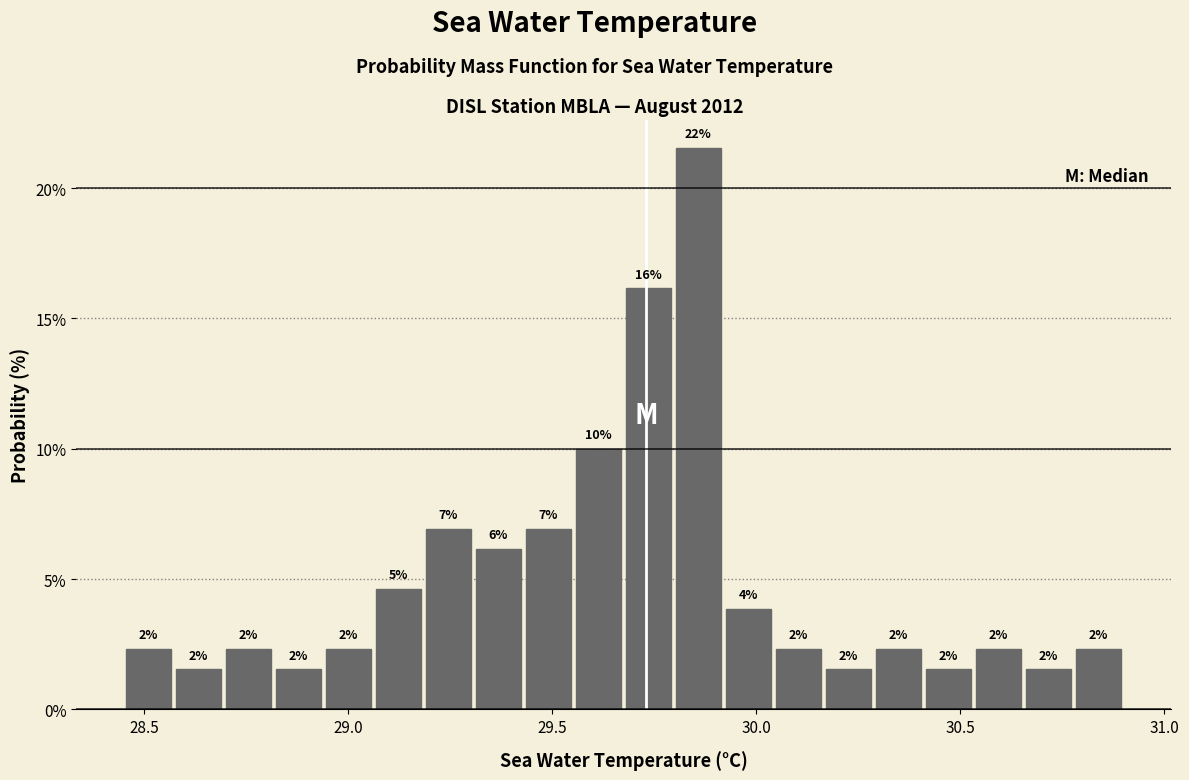

Around what value on the x-axis is the tallest bar? Give the approximate position of its centre, as read against the axis.

29.85